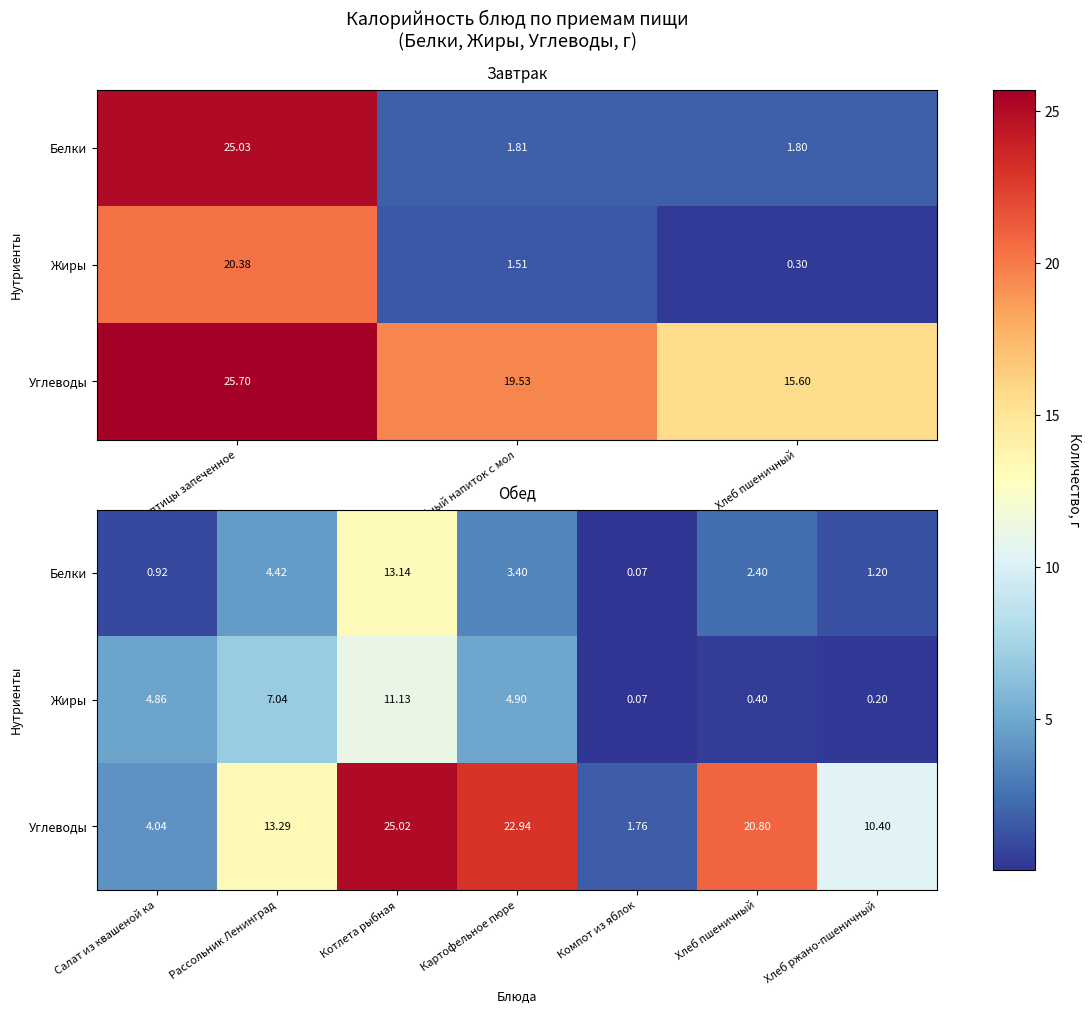

Which series has the largest total across all categories?

Углеводы